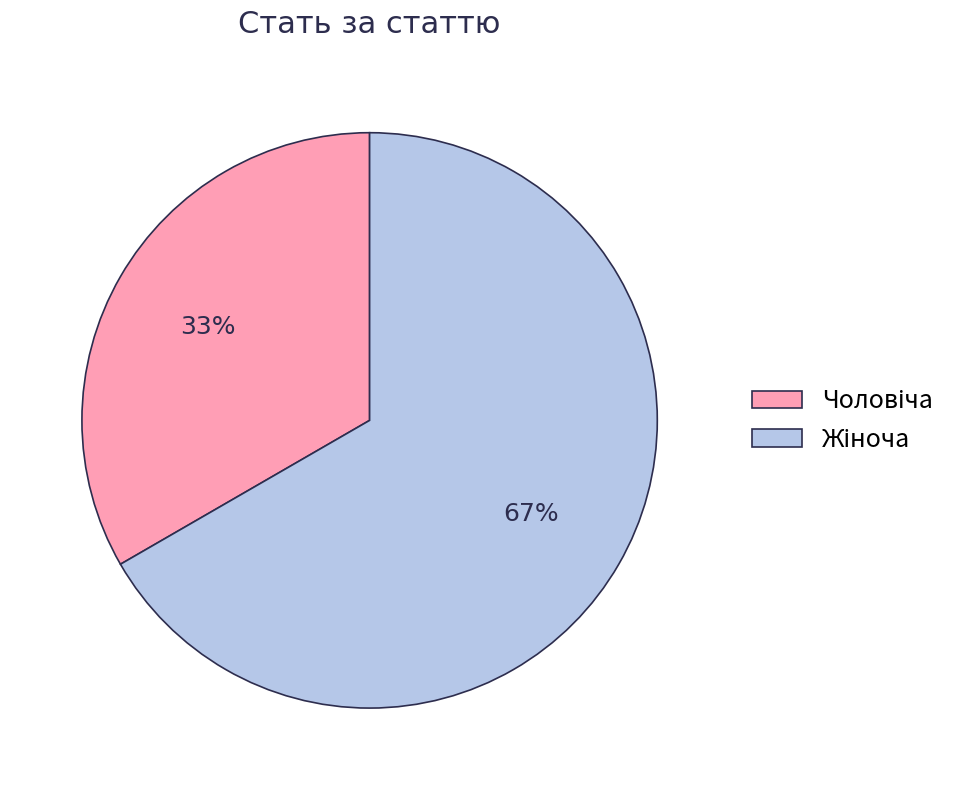

To the nearest percent, what is the average slice percentage?

50%